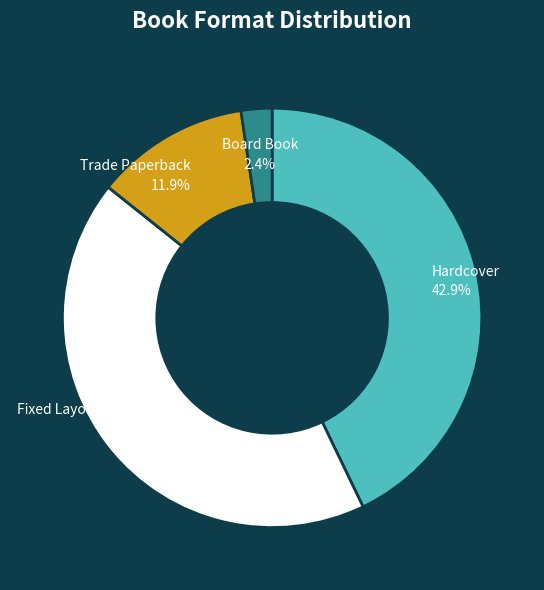

What portion of the pie excludes Fixed Layout eBook?

57.1%